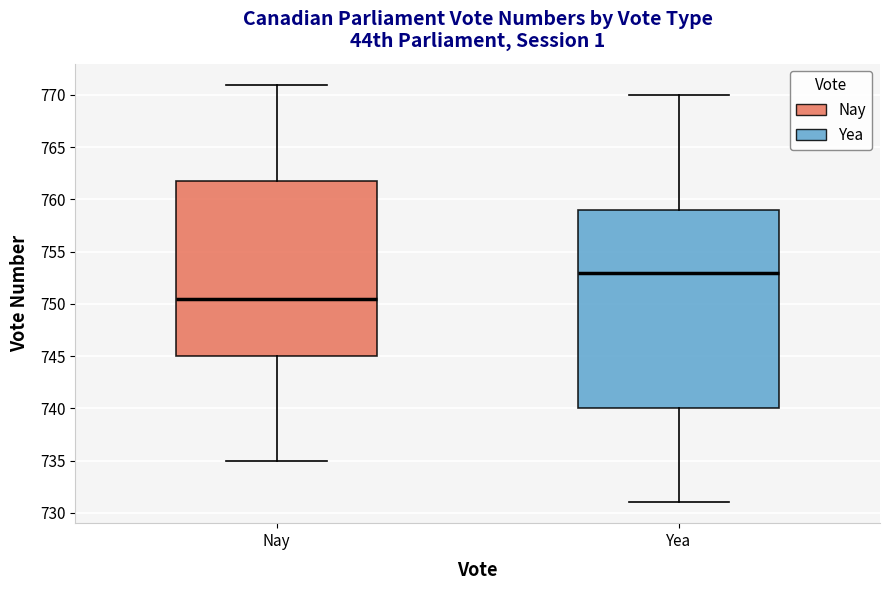

Where does the median line of the box for Nay sit on the y-axis? The values are not printed on the chart, so give them approximately, as read against the axis.

750.5